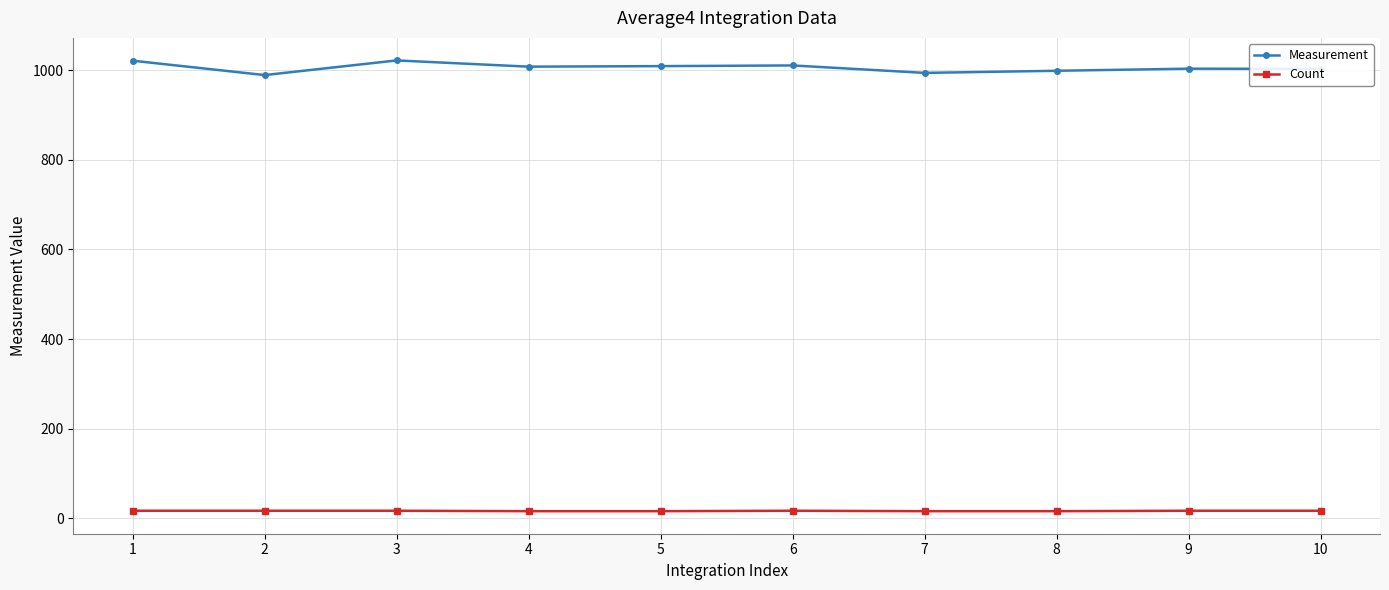

Which series has the widest spread of values?

Measurement